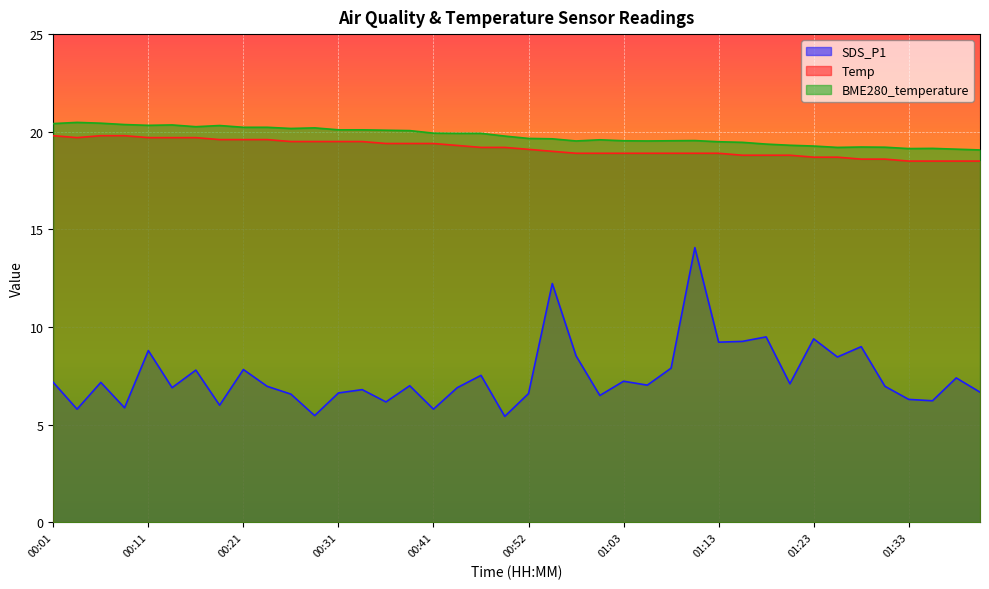

What is the difference between the highest and lowest values at 01:23?

9.9